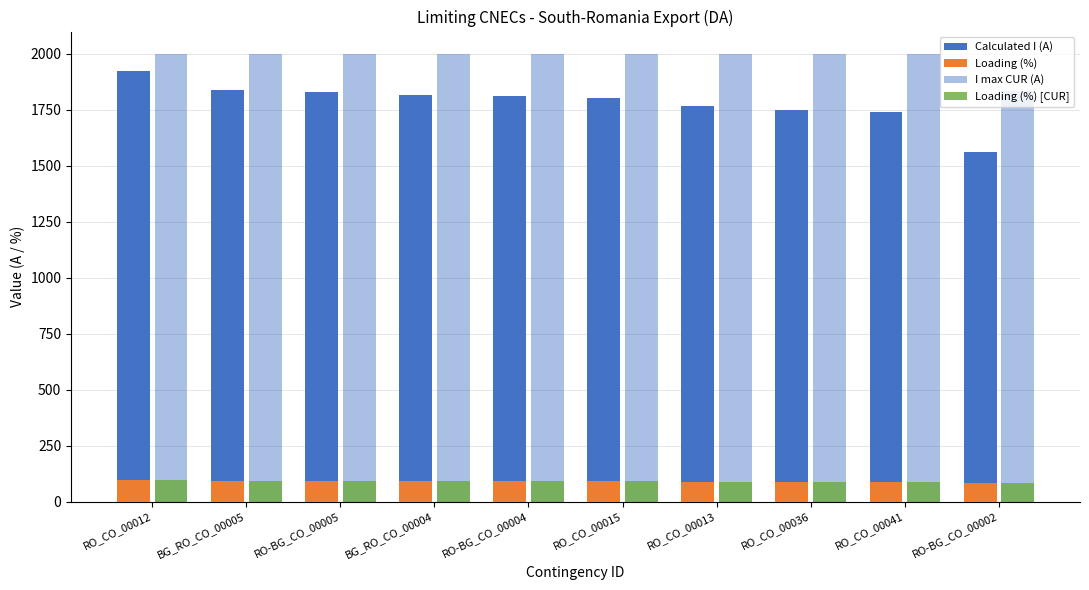

How many bars are there in total?

40